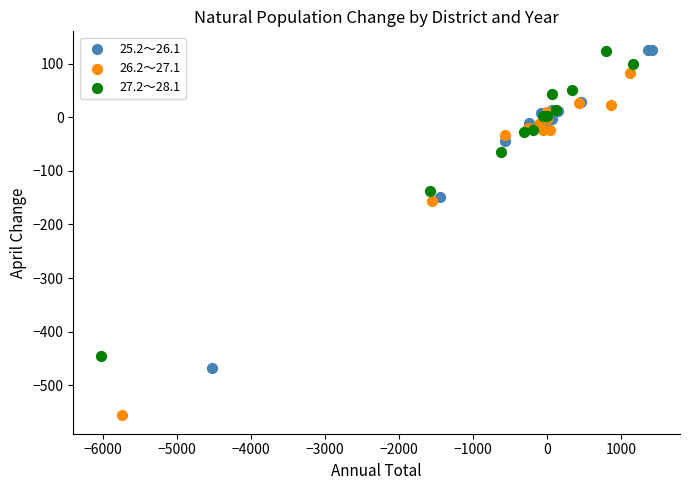

What are all the series names shown in the legend?

25.2～26.1, 26.2～27.1, 27.2～28.1